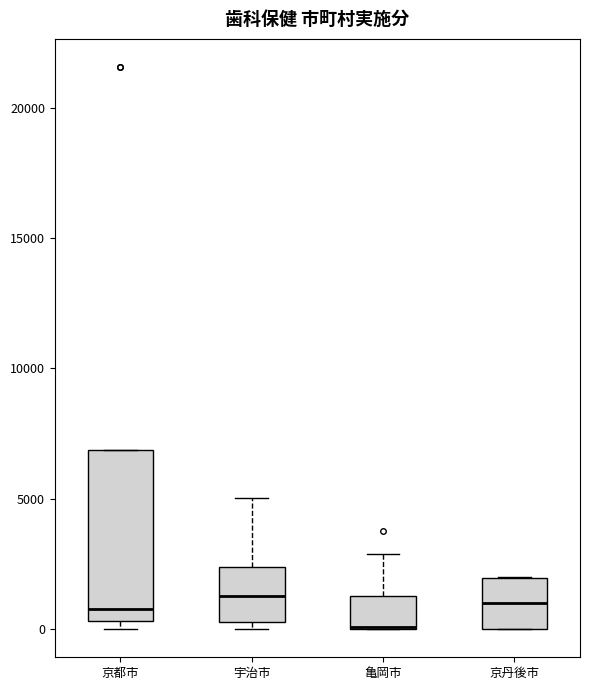

Where is the lower edge of the box for 京丹後市 on the y-axis? The values are not printed on the chart, so give them approximately, as read against the axis.

0